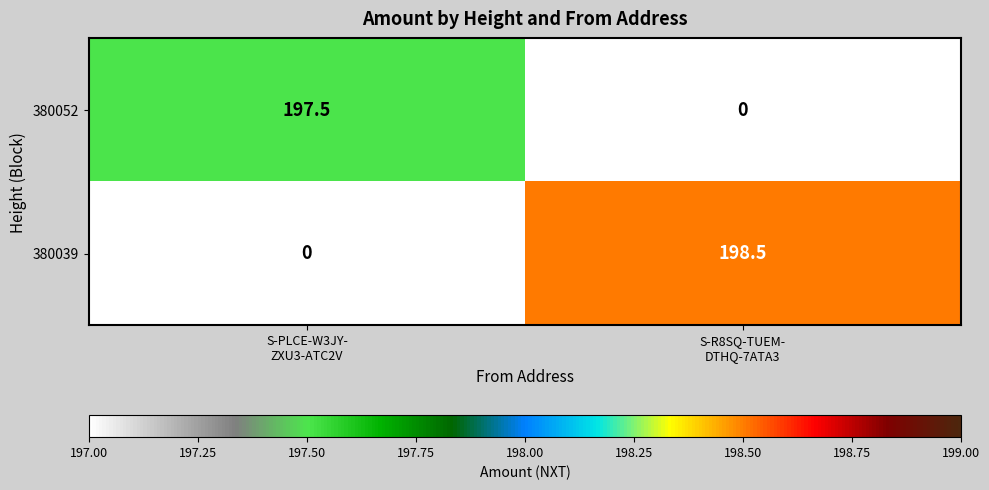

Reading left to right, transcribe all the data shown in this chart.

380052: 197.5	0.0
380039: 0.0	198.5